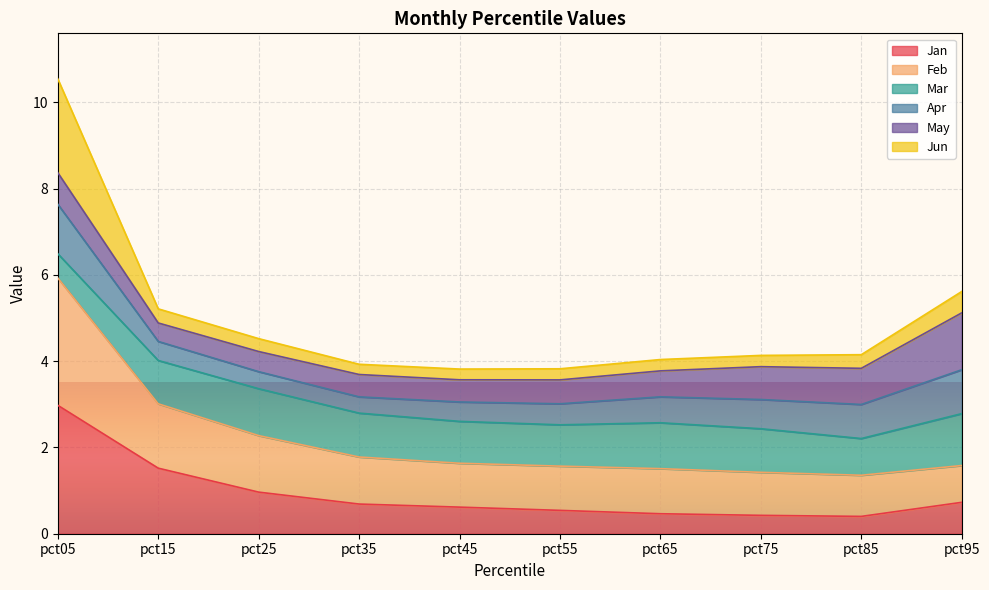

What is the maximum value for Jan?

3.0